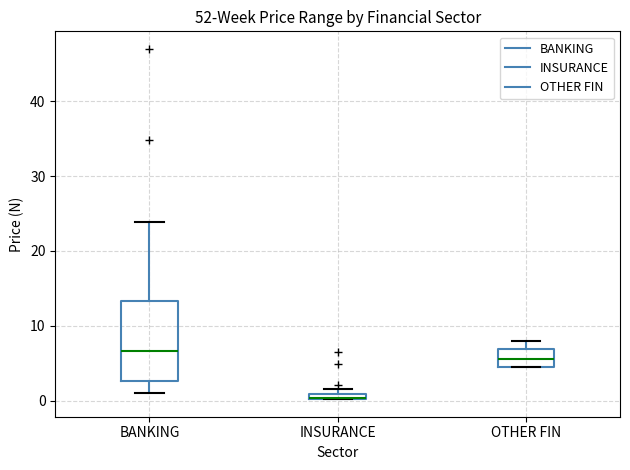

Where is the lower edge of the box for OTHER FIN on the y-axis? The values are not printed on the chart, so give them approximately, as read against the axis.

5